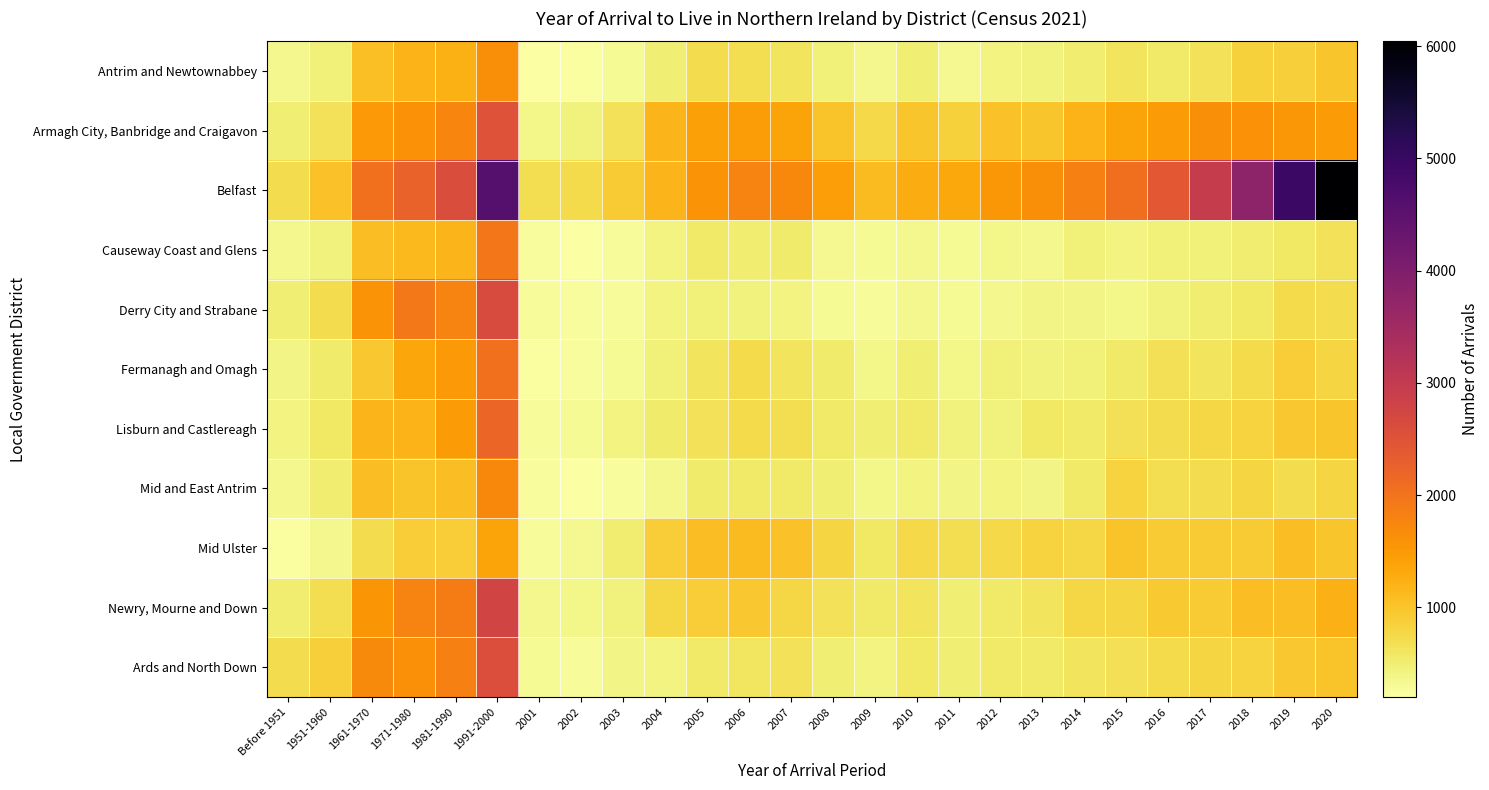

Reading left to right, transcribe all the data shown in this chart.

Antrim and Newtownabbey: Before 1951=353	1951-1960=467	1961-1970=1066	1971-1980=1183	1981-1990=1229	1991-2000=1650	2001=211	2002=241	2003=312	2004=497	2005=714	2006=690	2007=620	2008=455	2009=353	2010=480	2011=324	2012=430	2013=452	2014=516	2015=623	2016=551	2017=646	2018=856	2019=879	2020=993
Armagh City, Banbridge and Craigavon: Before 1951=487	1951-1960=645	1961-1970=1523	1971-1980=1613	1981-1990=1765	1991-2000=2528	2001=370	2002=443	2003=647	2004=1161	2005=1426	2006=1463	2007=1388	2008=1013	2009=751	2010=989	2011=857	2012=1029	2013=999	2014=1205	2015=1387	2016=1499	2017=1646	2018=1609	2019=1542	2020=1480
Belfast: Before 1951=716	1951-1960=1038	1961-1970=2041	1971-1980=2237	1981-1990=2603	1991-2000=4585	2001=702	2002=735	2003=910	2004=1181	2005=1582	2006=1784	2007=1712	2008=1453	2009=1114	2010=1275	2011=1327	2012=1536	2013=1646	2014=1823	2015=2061	2016=2403	2017=2954	2018=3796	2019=4955	2020=6042
Causeway Coast and Glens: Before 1951=346	1951-1960=432	1961-1970=1090	1971-1980=1125	1981-1990=1165	1991-2000=1952	2001=259	2002=221	2003=283	2004=415	2005=562	2006=514	2007=531	2008=324	2009=295	2010=357	2011=309	2012=383	2013=359	2014=464	2015=410	2016=458	2017=455	2018=507	2019=581	2020=644
Derry City and Strabane: Before 1951=491	1951-1960=719	1961-1970=1592	1971-1980=1927	1981-1990=1785	1991-2000=2626	2001=293	2002=248	2003=271	2004=410	2005=468	2006=451	2007=410	2008=314	2009=293	2010=348	2011=313	2012=358	2013=389	2014=401	2015=383	2016=452	2017=507	2018=588	2019=741	2020=726
Fermanagh and Omagh: Before 1951=395	1951-1960=528	1961-1970=976	1971-1980=1361	1981-1990=1510	1991-2000=2033	2001=247	2002=262	2003=315	2004=475	2005=629	2006=731	2007=623	2008=533	2009=384	2010=488	2011=381	2012=455	2013=451	2014=474	2015=545	2016=667	2017=625	2018=744	2019=897	2020=801
Lisburn and Castlereagh: Before 1951=411	1951-1960=575	1961-1970=1178	1971-1980=1194	1981-1990=1494	1991-2000=2206	2001=291	2002=306	2003=408	2004=539	2005=646	2006=743	2007=683	2008=566	2009=484	2010=563	2011=451	2012=437	2013=572	2014=551	2015=659	2016=723	2017=776	2018=824	2019=959	2020=979
Mid and East Antrim: Before 1951=343	1951-1960=500	1961-1970=1086	1971-1980=1013	1981-1990=1069	1991-2000=1730	2001=260	2002=202	2003=248	2004=360	2005=531	2006=550	2007=547	2008=485	2009=382	2010=426	2011=385	2012=426	2013=399	2014=558	2015=833	2016=683	2017=720	2018=812	2019=725	2020=811
Mid Ulster: Before 1951=247	1951-1960=360	1961-1970=711	1971-1980=888	1981-1990=904	1991-2000=1376	2001=273	2002=318	2003=509	2004=887	2005=1076	2006=1114	2007=1030	2008=810	2009=575	2010=770	2011=694	2012=751	2013=828	2014=795	2015=1013	2016=912	2017=916	2018=926	2019=1086	2020=980
Newry, Mourne and Down: Before 1951=501	1951-1960=696	1961-1970=1557	1971-1980=1782	1981-1990=1875	1991-2000=2764	2001=358	2002=367	2003=433	2004=780	2005=890	2006=957	2007=780	2008=649	2009=559	2010=620	2011=488	2012=549	2013=625	2014=782	2015=799	2016=949	2017=923	2018=1090	2019=1089	2020=1215
Ards and North Down: Before 1951=719	1951-1960=864	1961-1970=1699	1971-1980=1627	1981-1990=1825	1991-2000=2577	2001=300	2002=289	2003=396	2004=429	2005=564	2006=610	2007=654	2008=489	2009=428	2010=580	2011=493	2012=555	2013=556	2014=633	2015=662	2016=746	2017=809	2018=835	2019=976	2020=1011